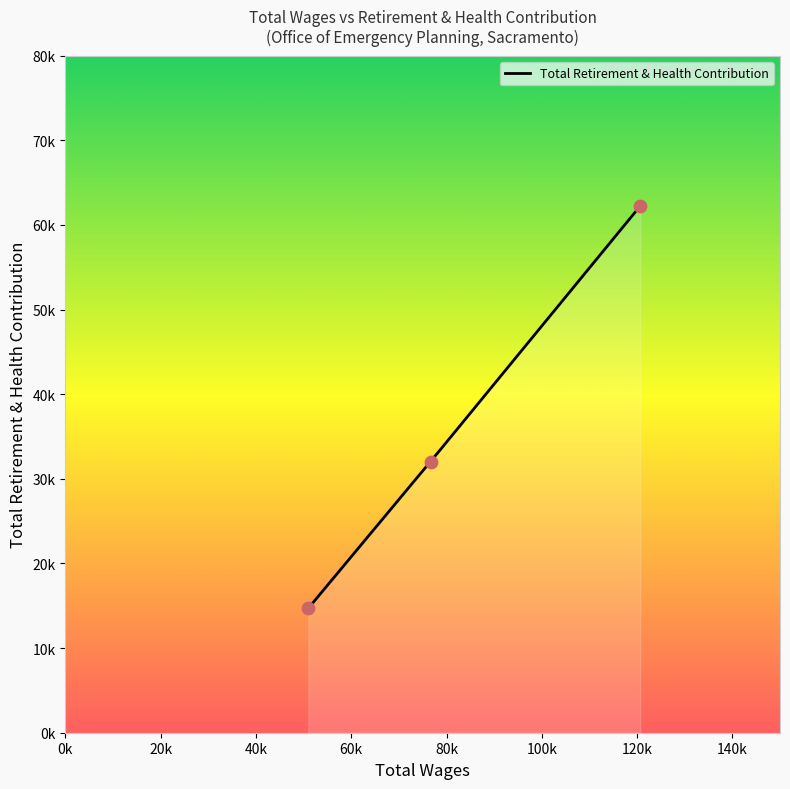

What is the change in value from 76655.0 to 50997.0?

-17332